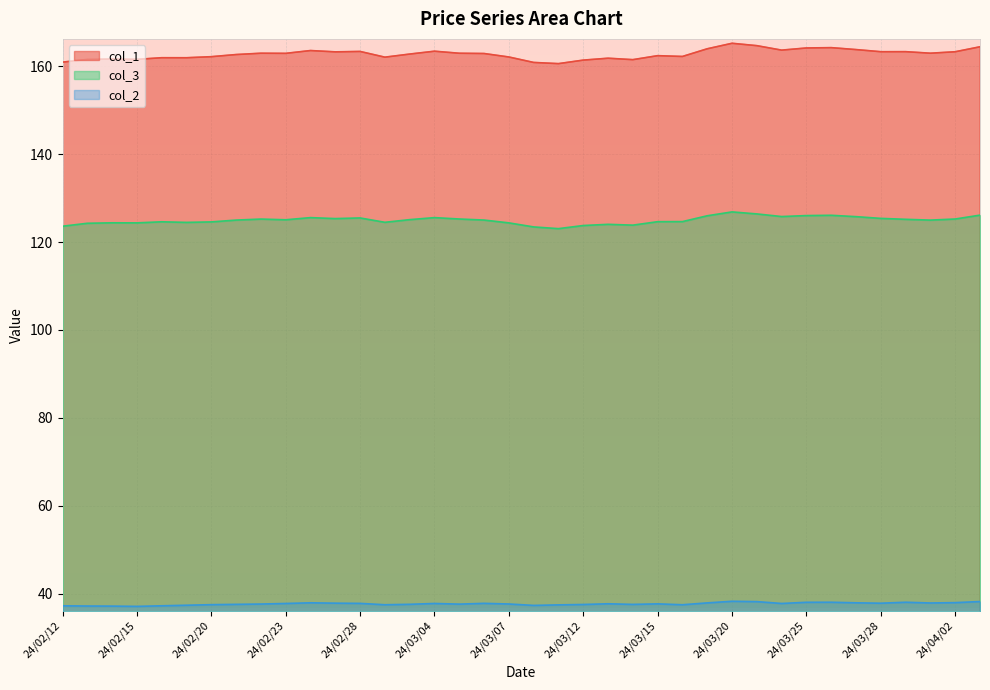

At 24/02/28, list the series in order from largest to smallest.

col_1, col_3, col_2